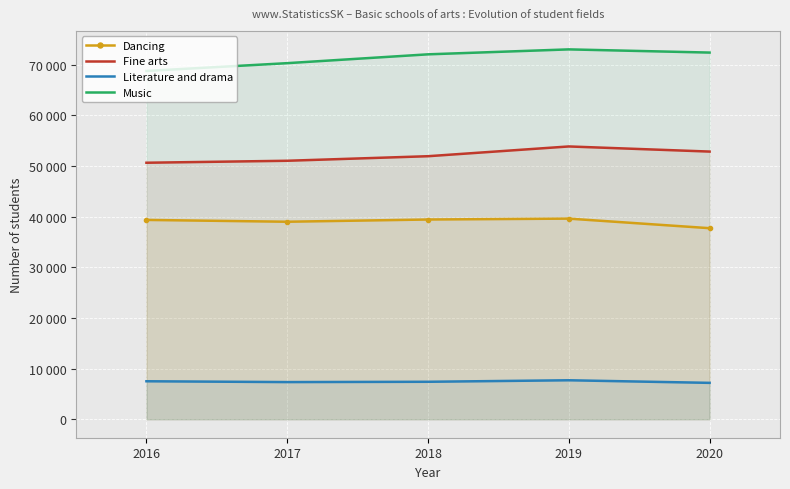

Which category has the lowest value in the Dancing series?

2020